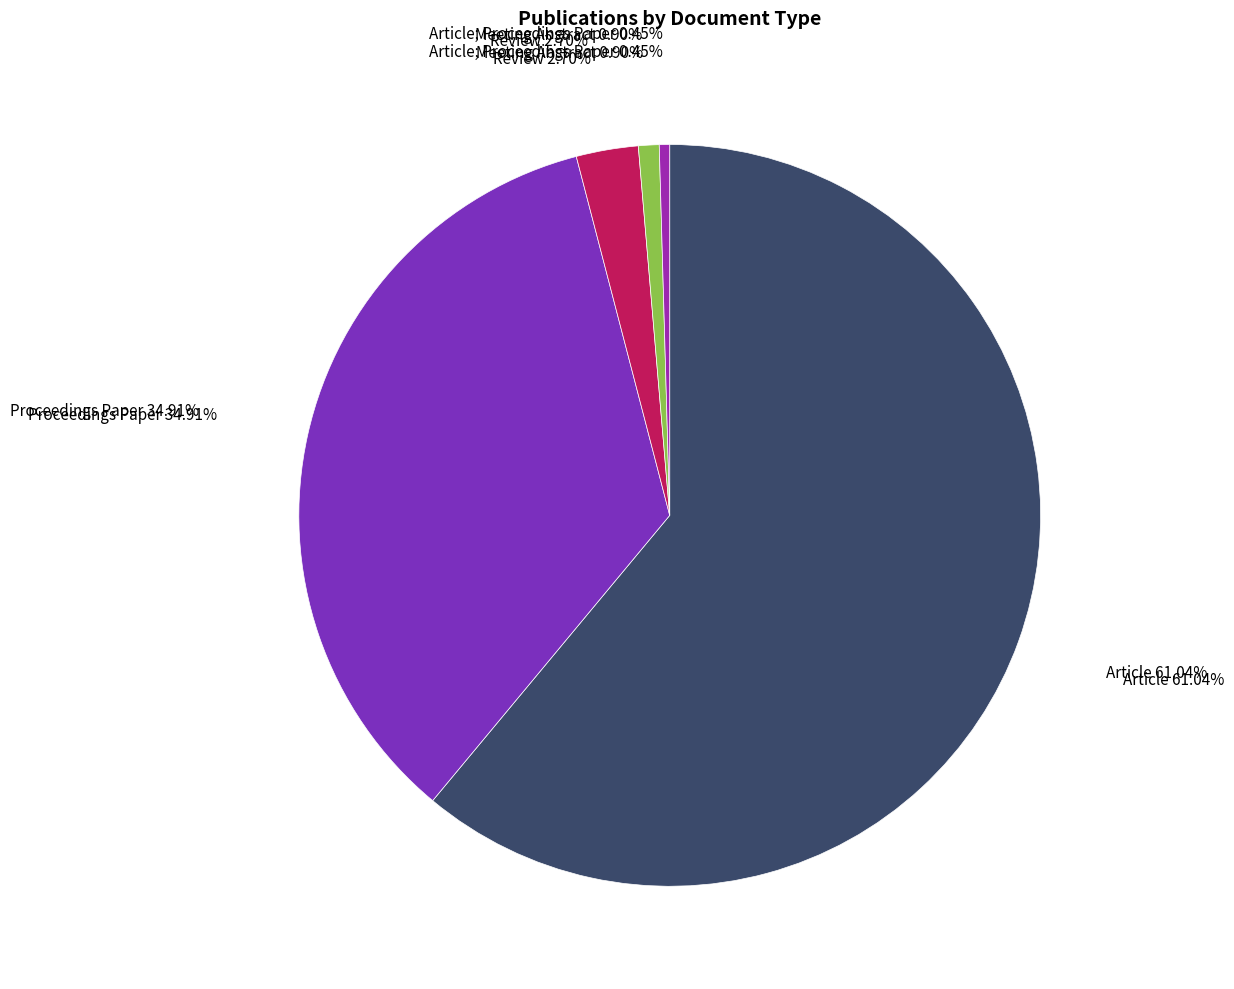

Does any single category account for the majority?

Yes